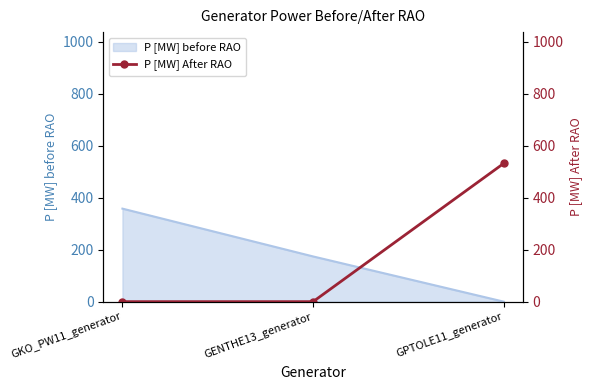

List the labels in order of P [MW] before RAO value, smallest first.

GPTOLE11_generator, GENTHE13_generator, GKO_PW11_generator